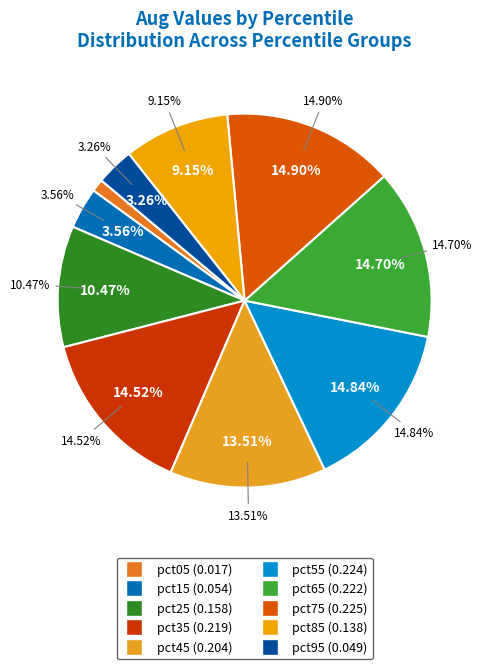

To the nearest percent, what is the average slice percentage?

10%